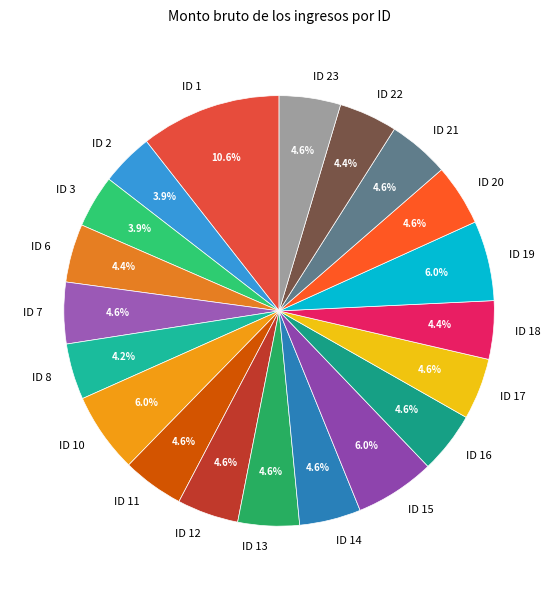

Does ID 11 account for over 50% of the chart?

No